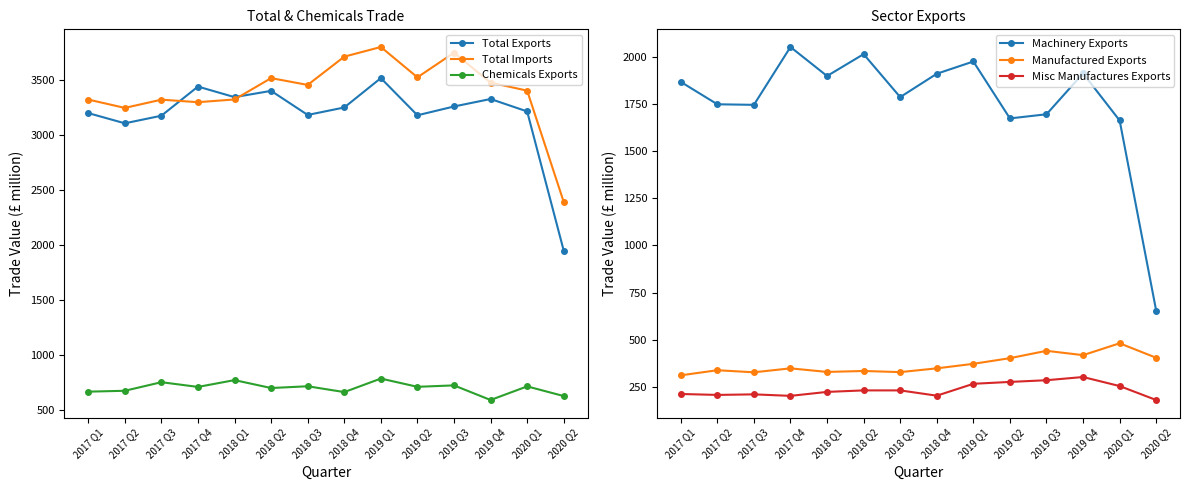

How many lines are shown in the chart?

6